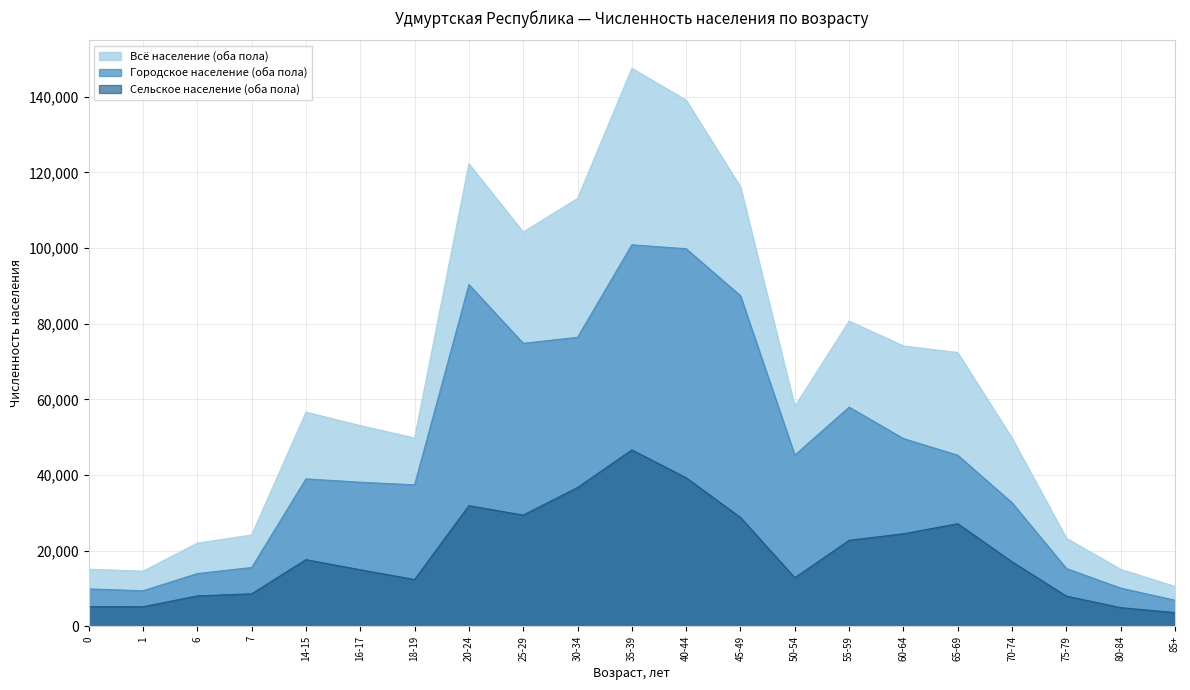

What is the approximate value of Городское население (оба пола) at 75-79?

15305